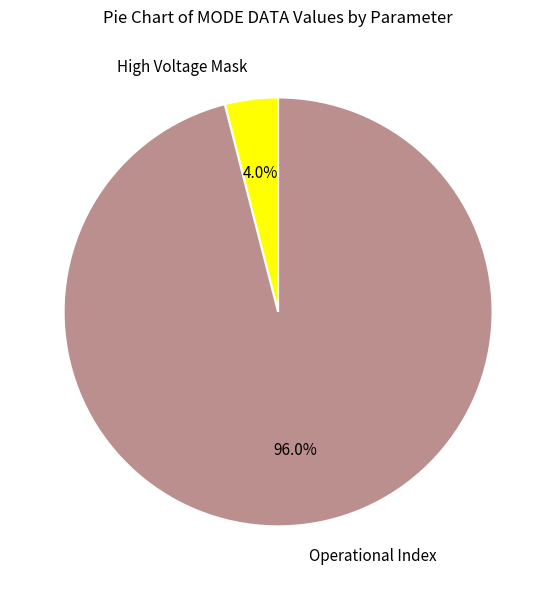

How many slices are in this pie chart?

2